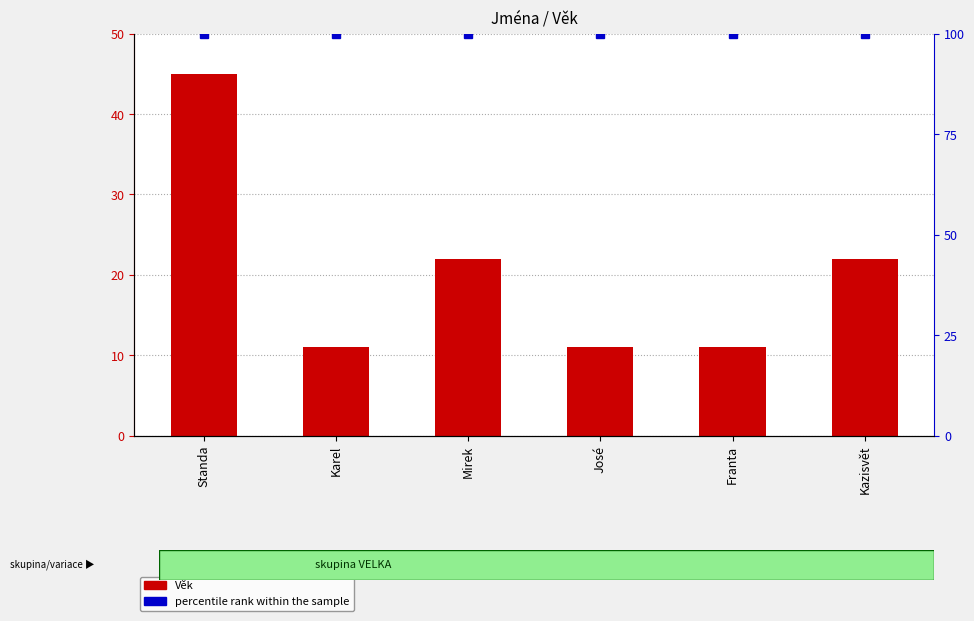

Approximately how many times larger is the value at José compared to Karel?

1.0